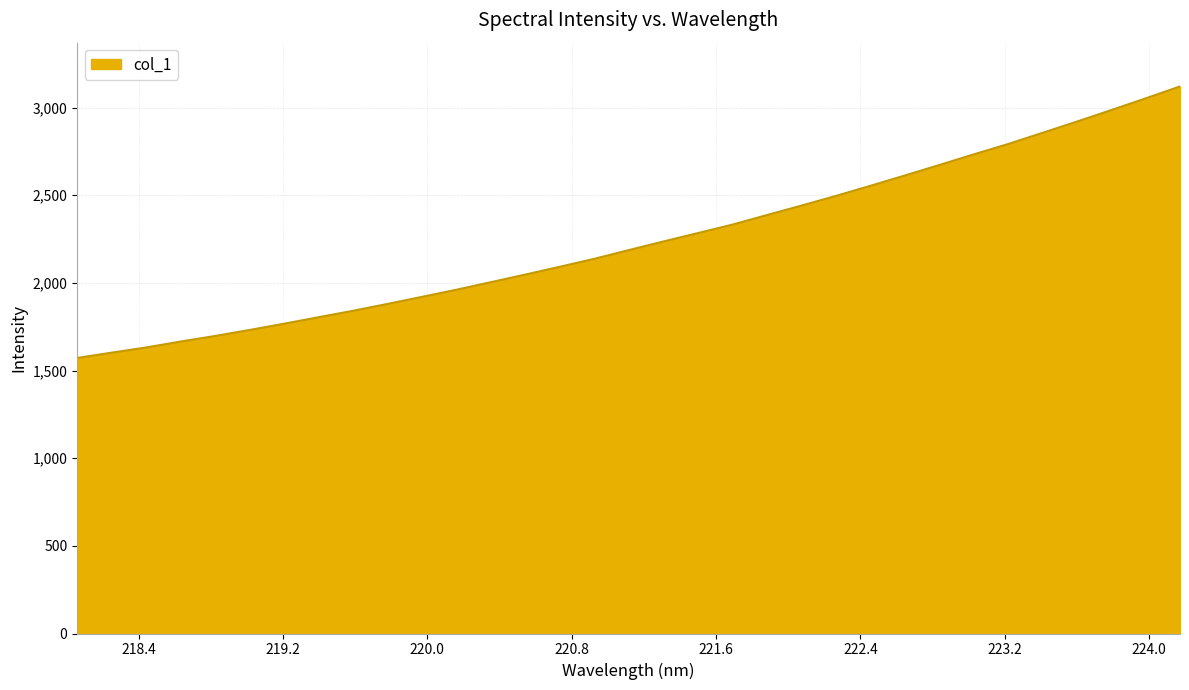

True or false: the data has more than 2 interior local peaks.

False